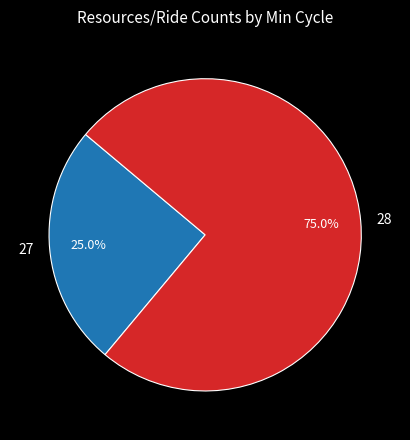

How many slices are in this pie chart?

2